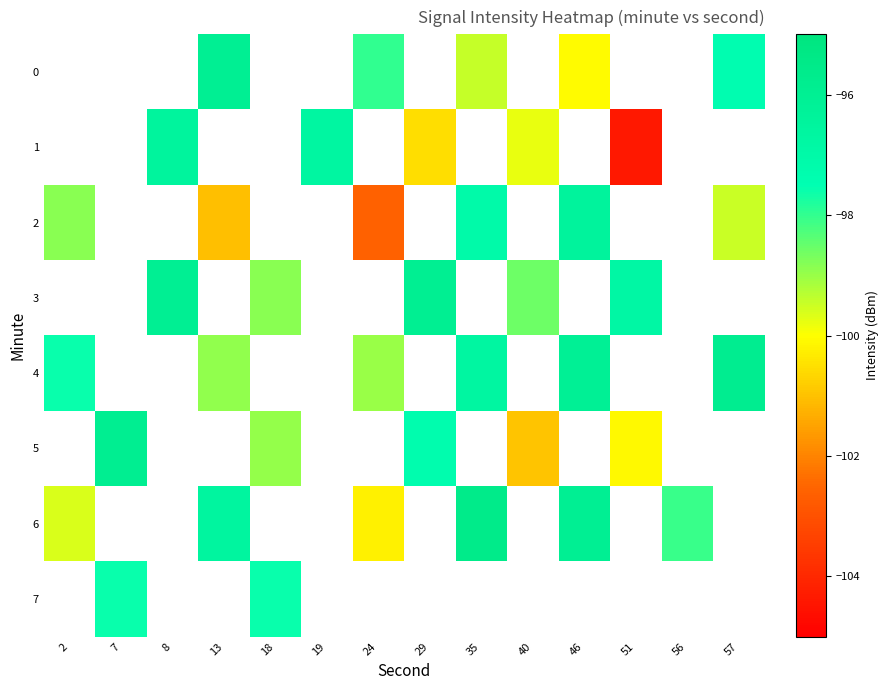

Which category has the highest value across all series?

35